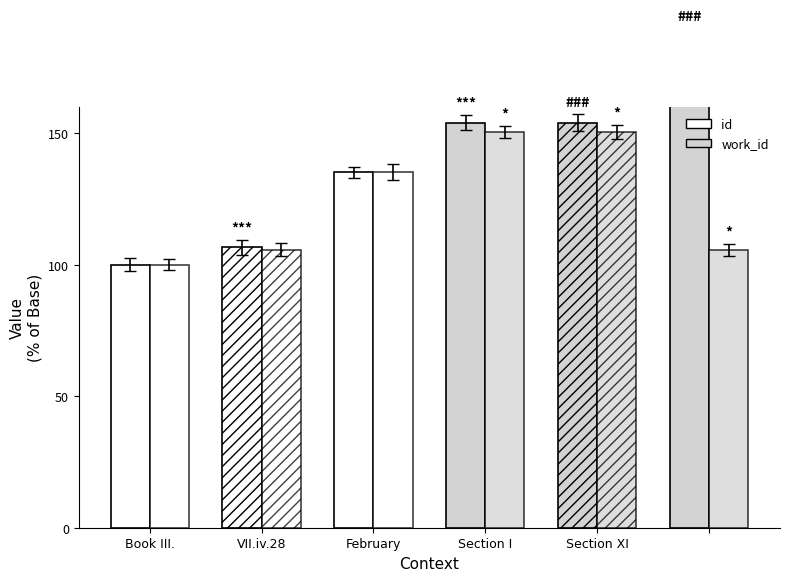

What is the average value of the id series?

139.5